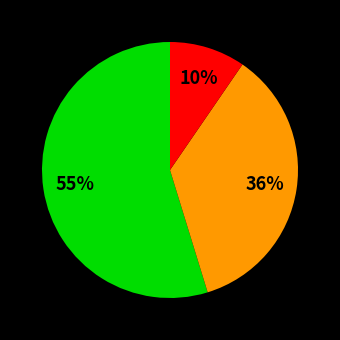

Does any single category account for the majority?

Yes